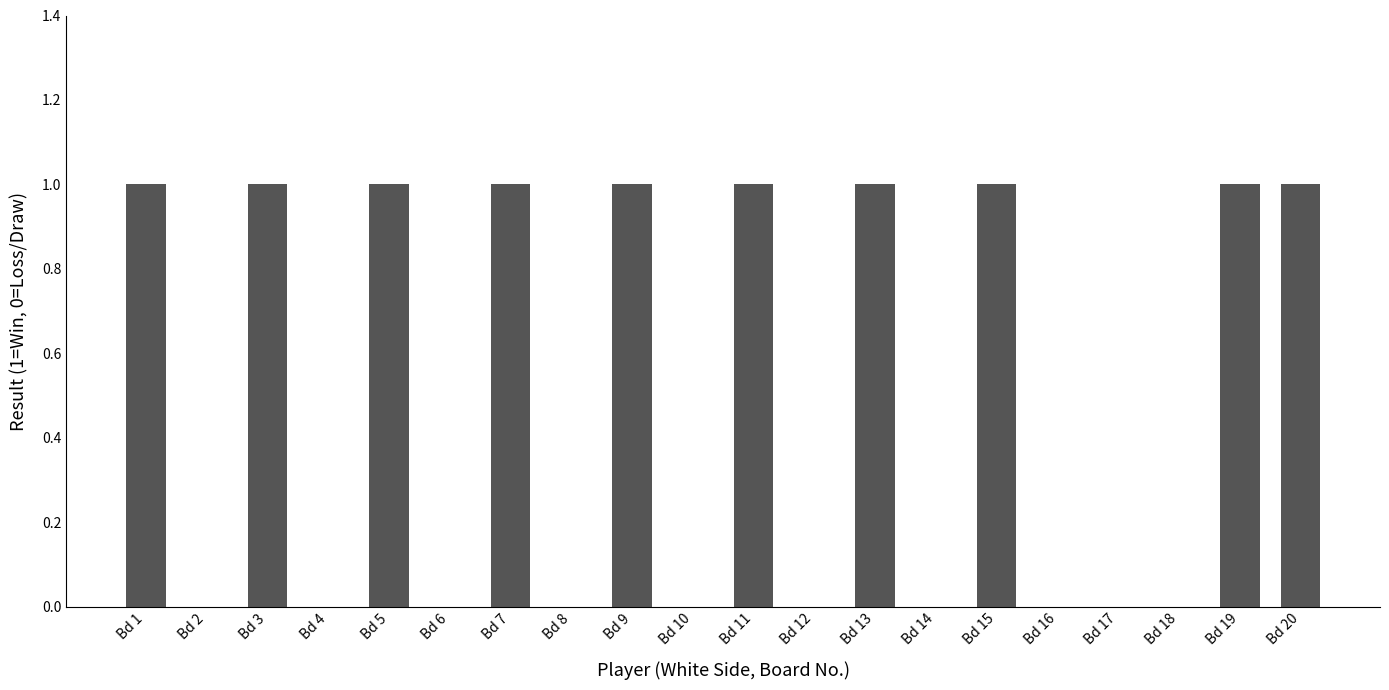

Reading left to right, extract all data points from this chart.

1	0	1	0	1	0	1	0	1	0	1	0	1	0	1	0	0	0	1	1